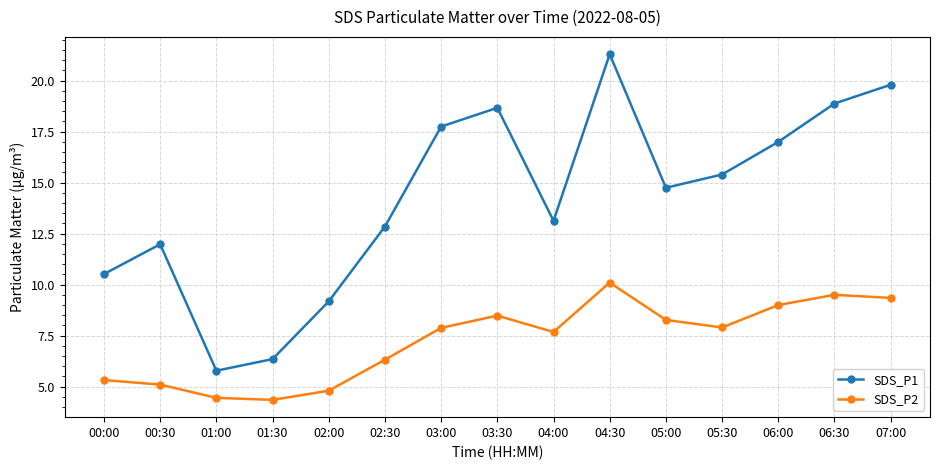

True or false: SDS_P2 has a value of 1.0 at 02:00.

False